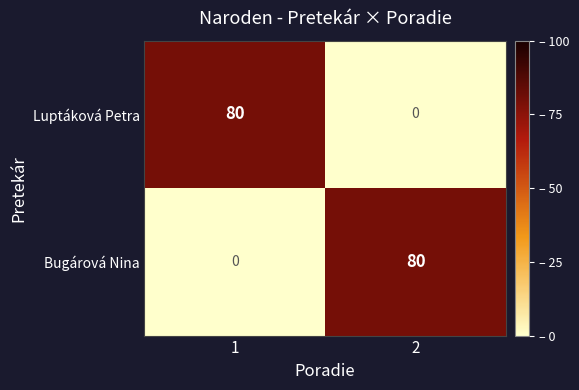

What is the spread (max minus min) of values at 2?

80